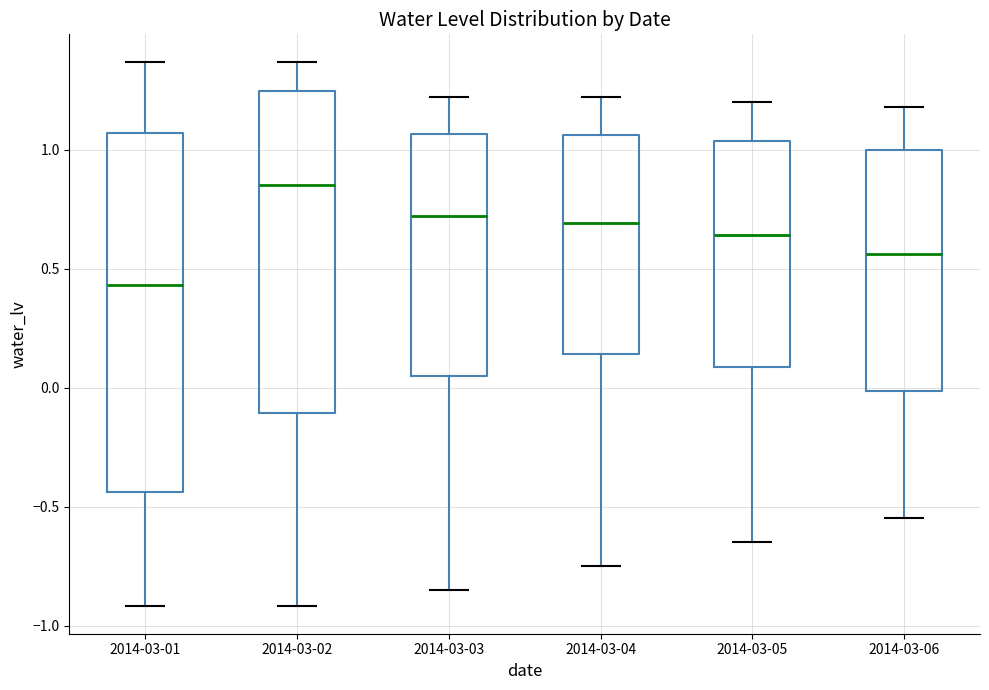

Which box is the tallest, from its lower edge to its upper edge?

2014-03-01